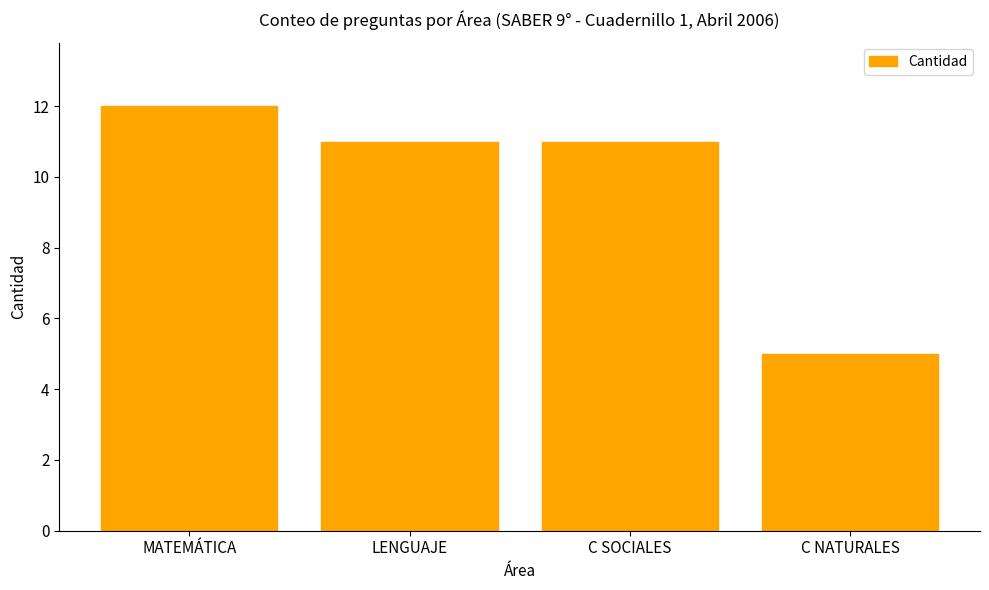

Which category has the lowest value across all series?

C NATURALES